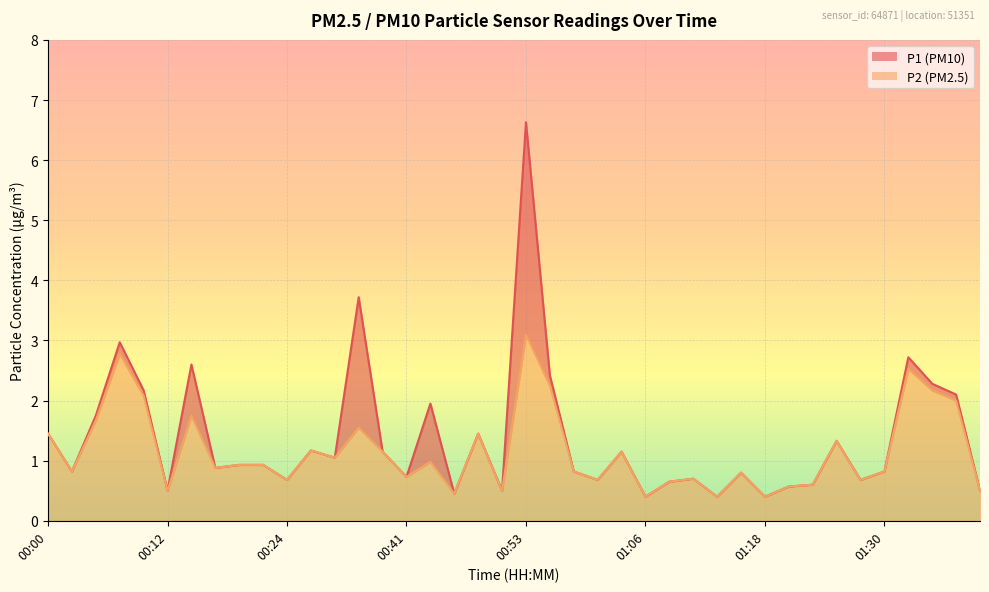

Is it true that P1 equals 0.9 at 00:22?

True